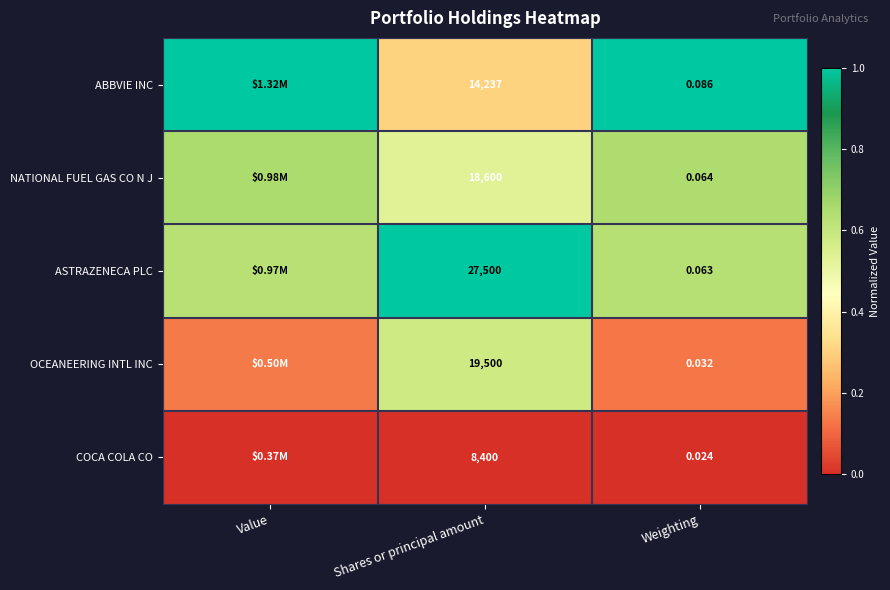

At Weighting, list the series in order from largest to smallest.

ABBVIE INC, NATIONAL FUEL GAS CO N J, ASTRAZENECA PLC, OCEANEERING INTL INC, COCA COLA CO